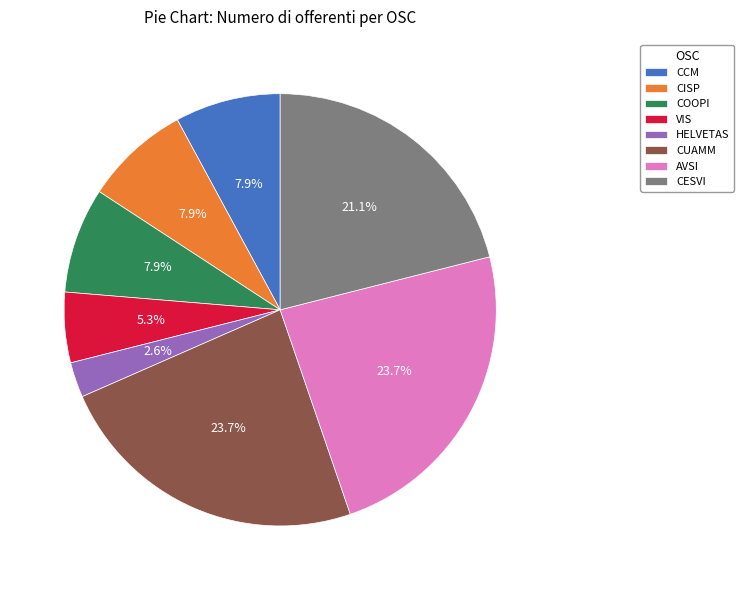

How many segments does this pie chart have?

8